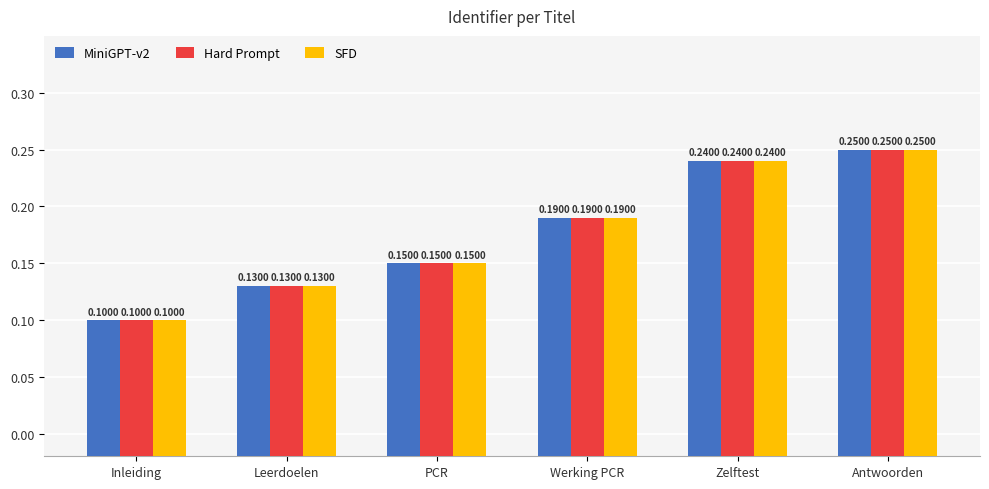

What are all the series names shown in the legend?

MiniGPT-v2, Hard Prompt, SFD